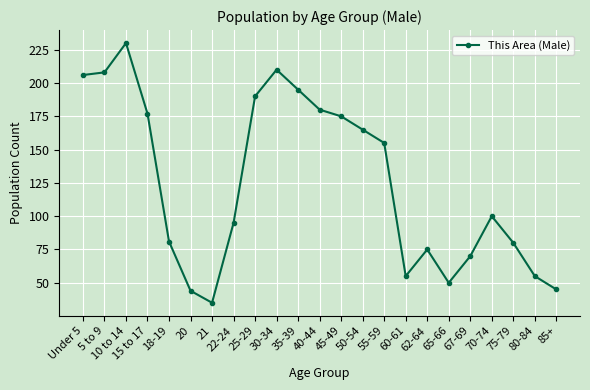

What is the value of the 21st point from the left?

80